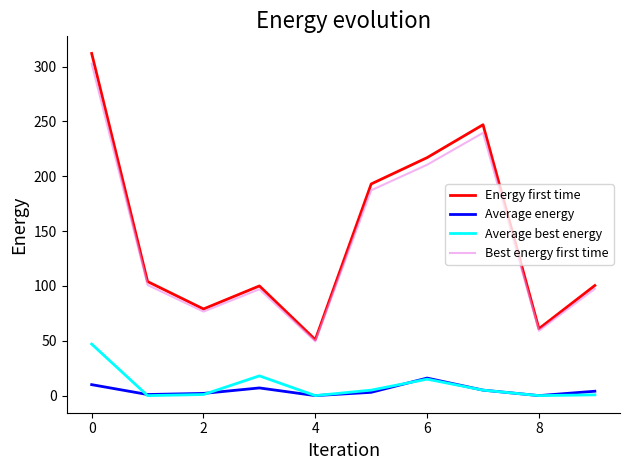

Which series has the largest range (max minus min)?

Energy first time